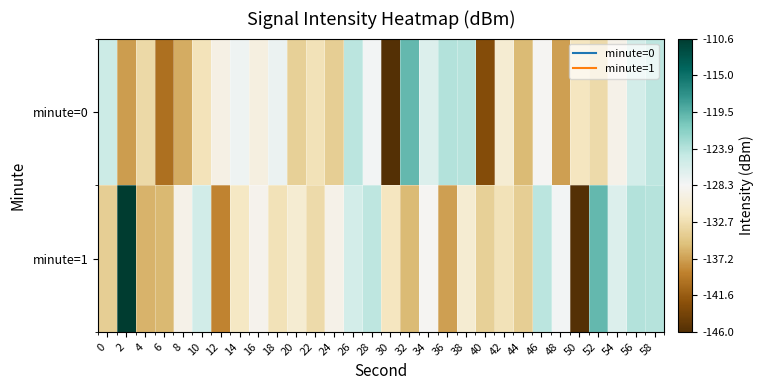

Rank the series at 6 from highest to lowest value.

minute=1, minute=0